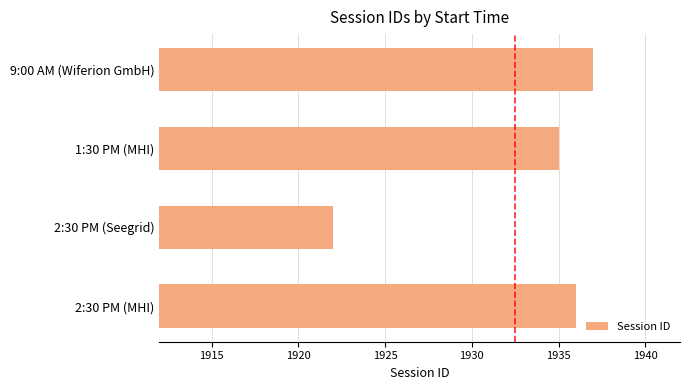

Which category has the lowest value across all series?

2:30 PM (Seegrid)